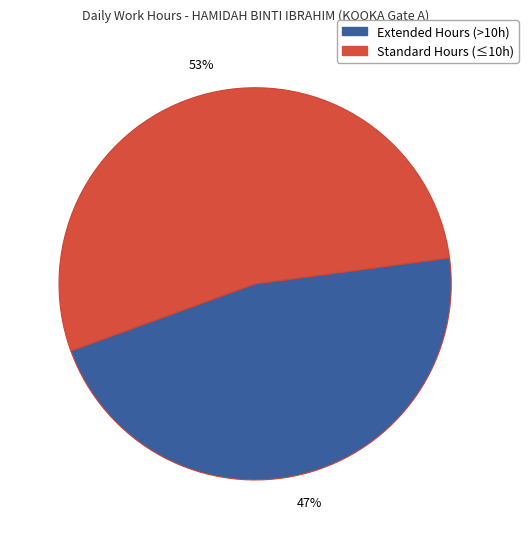

To the nearest percent, what is the average slice percentage?

50%